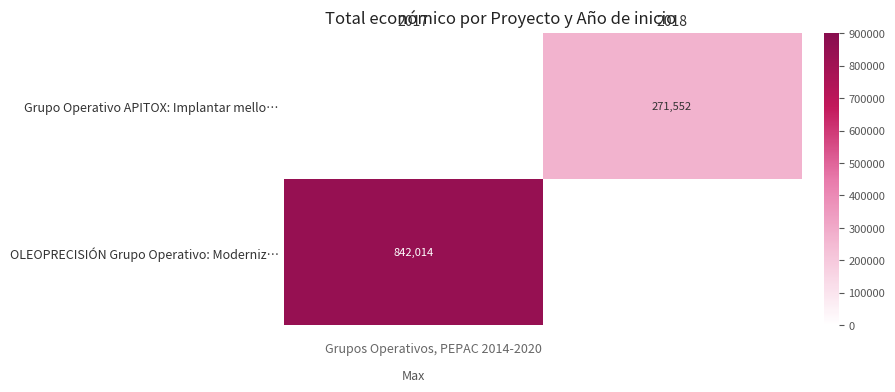

The value of Grupo Operativo APITOX: Implantar mello… at 2018 is 271552. True or false?

True